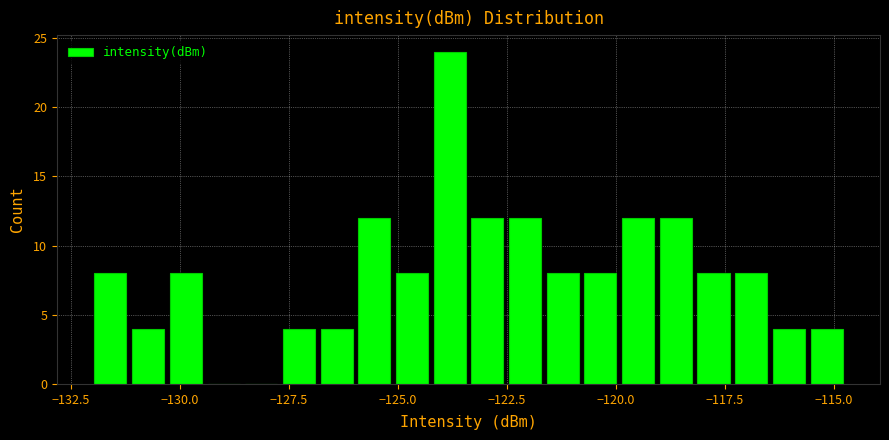

Around what value on the x-axis is the tallest bar? Give the approximate position of its centre, as read against the axis.

-124.0